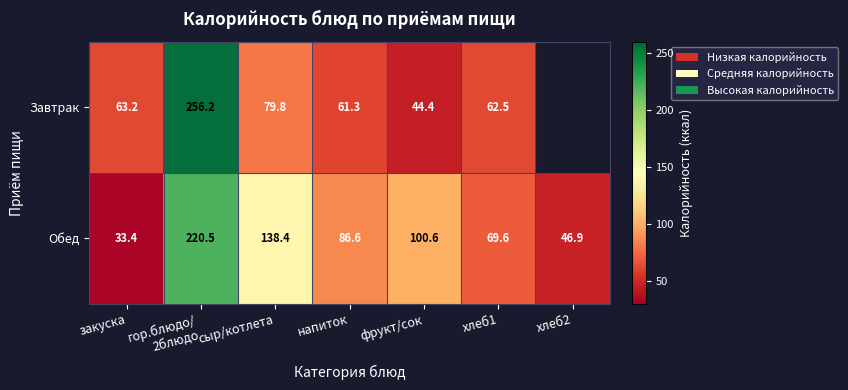

What is the sum of all Обед values?

696.0